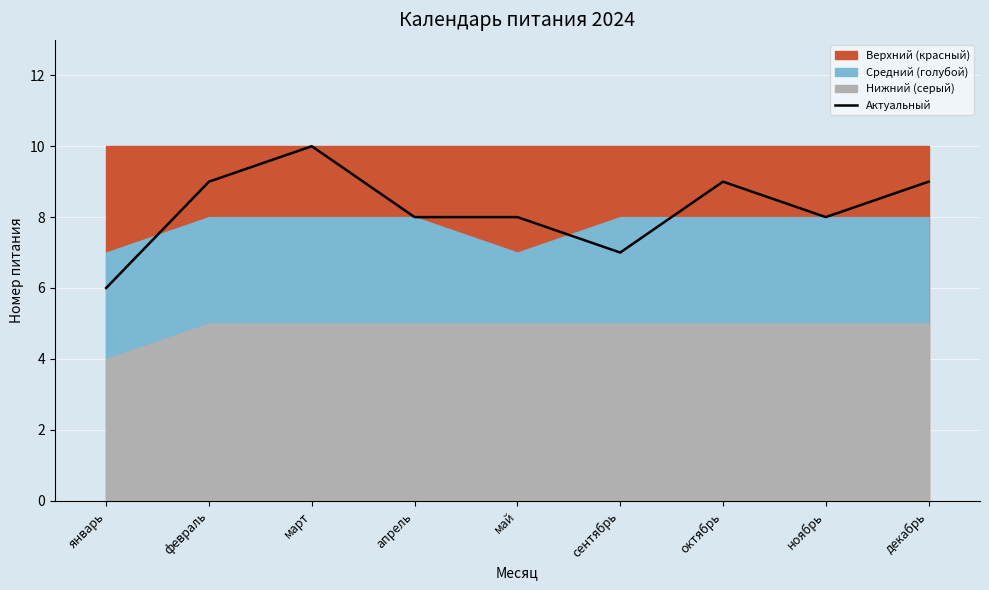

Reading right to left, transcribe all the data shown in this chart.

декабрь=9	ноябрь=8	октябрь=9	сентябрь=7	май=8	апрель=8	март=10	февраль=9	январь=6